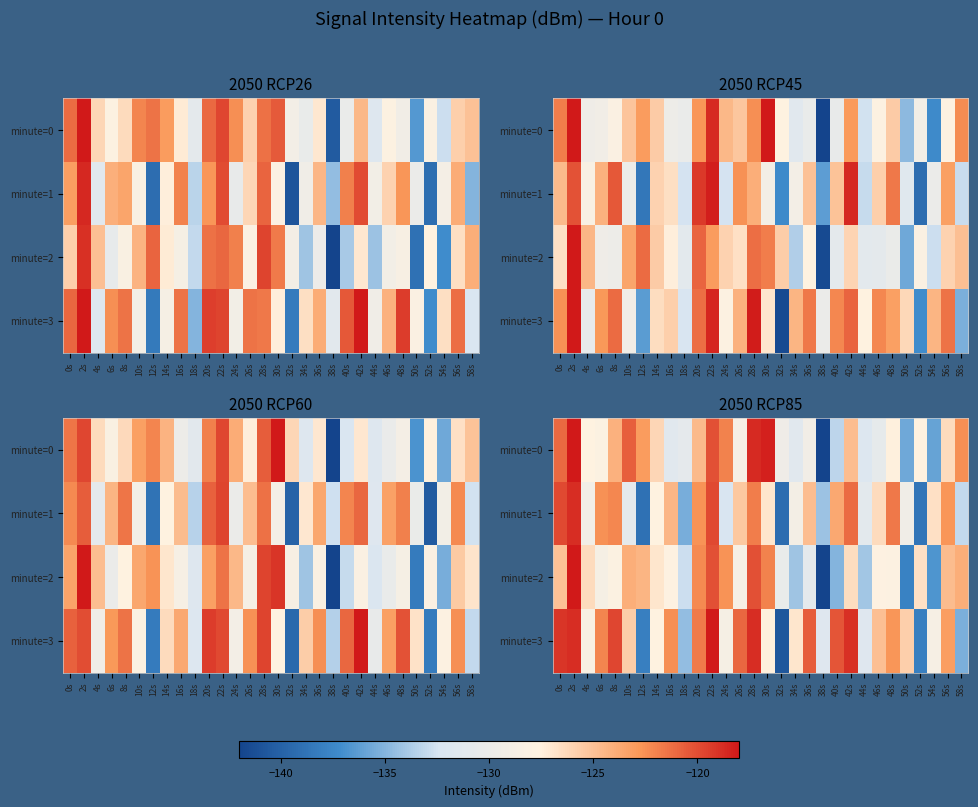

What is the spread (max minus min) of values at 2s?

2.3